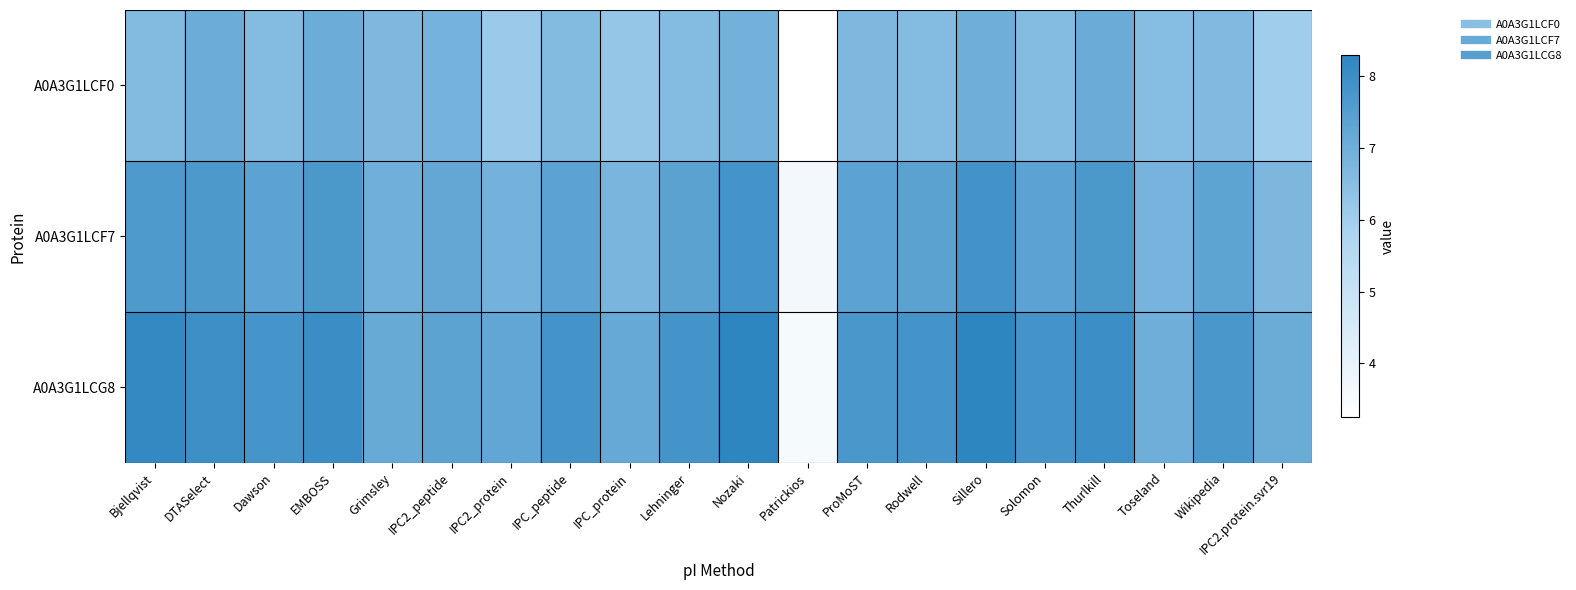

What is the total value across all series at Rodwell?

21.8